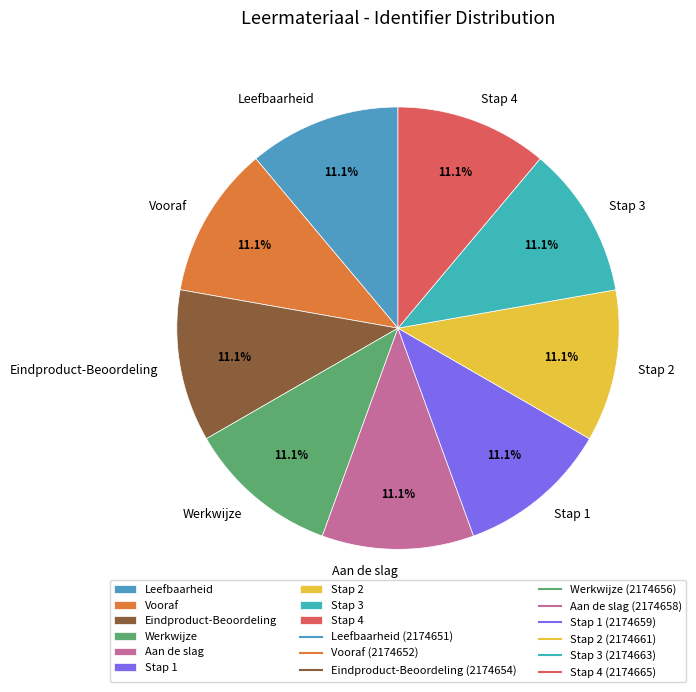

How many slices are in this pie chart?

9